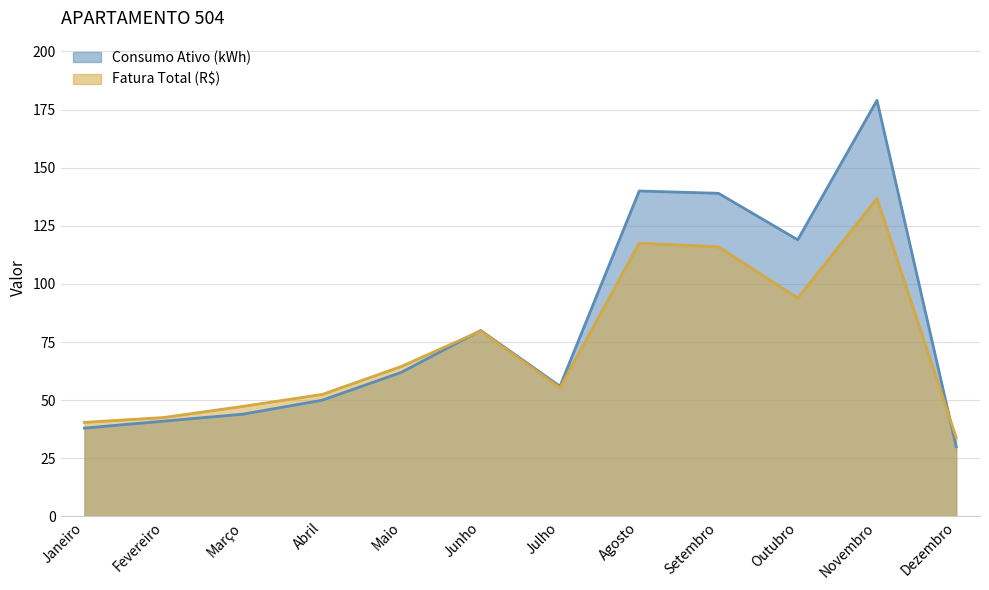

How many intersections are there between Fatura Total (R$) and Consumo Ativo (kWh)?

2